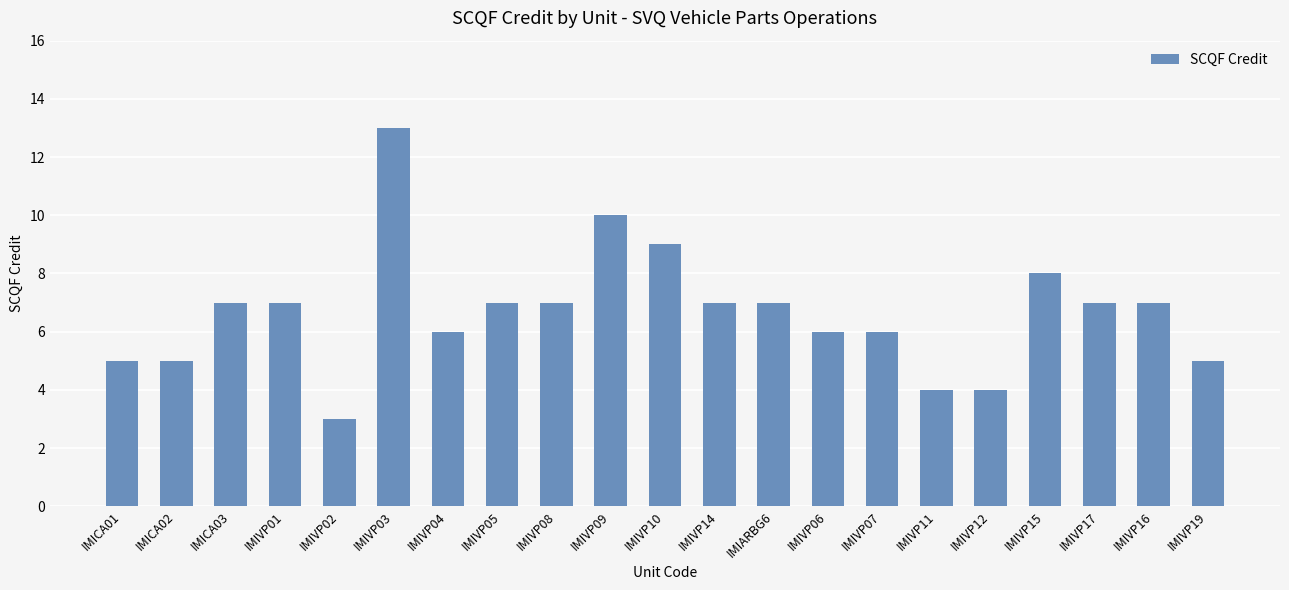

Count the values in the range 5 to 7.

14